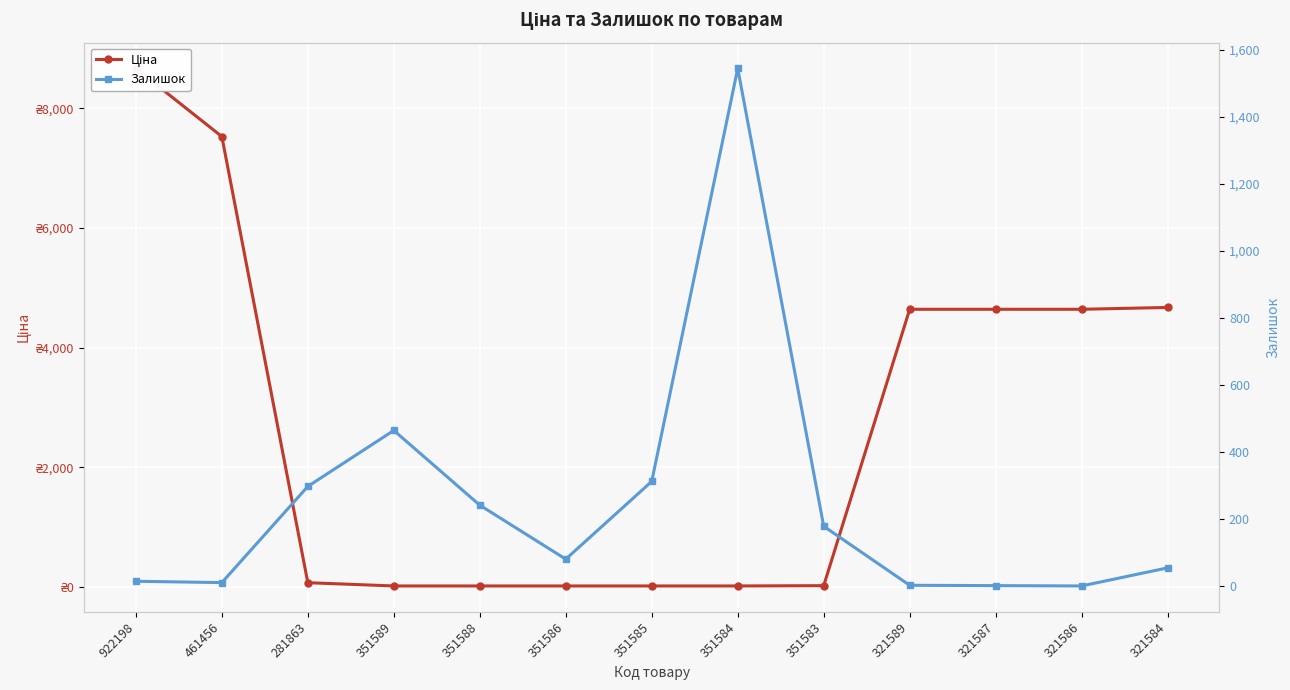

Is this an area chart (filled region under the line)?

No